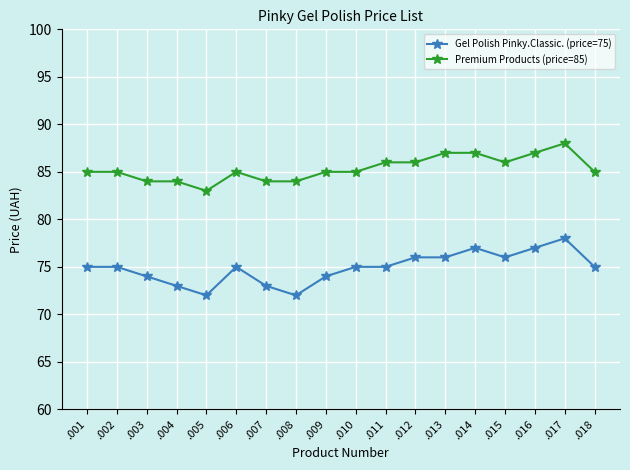

Is it true that Premium Products (price=85) equals 86 at .015?

True